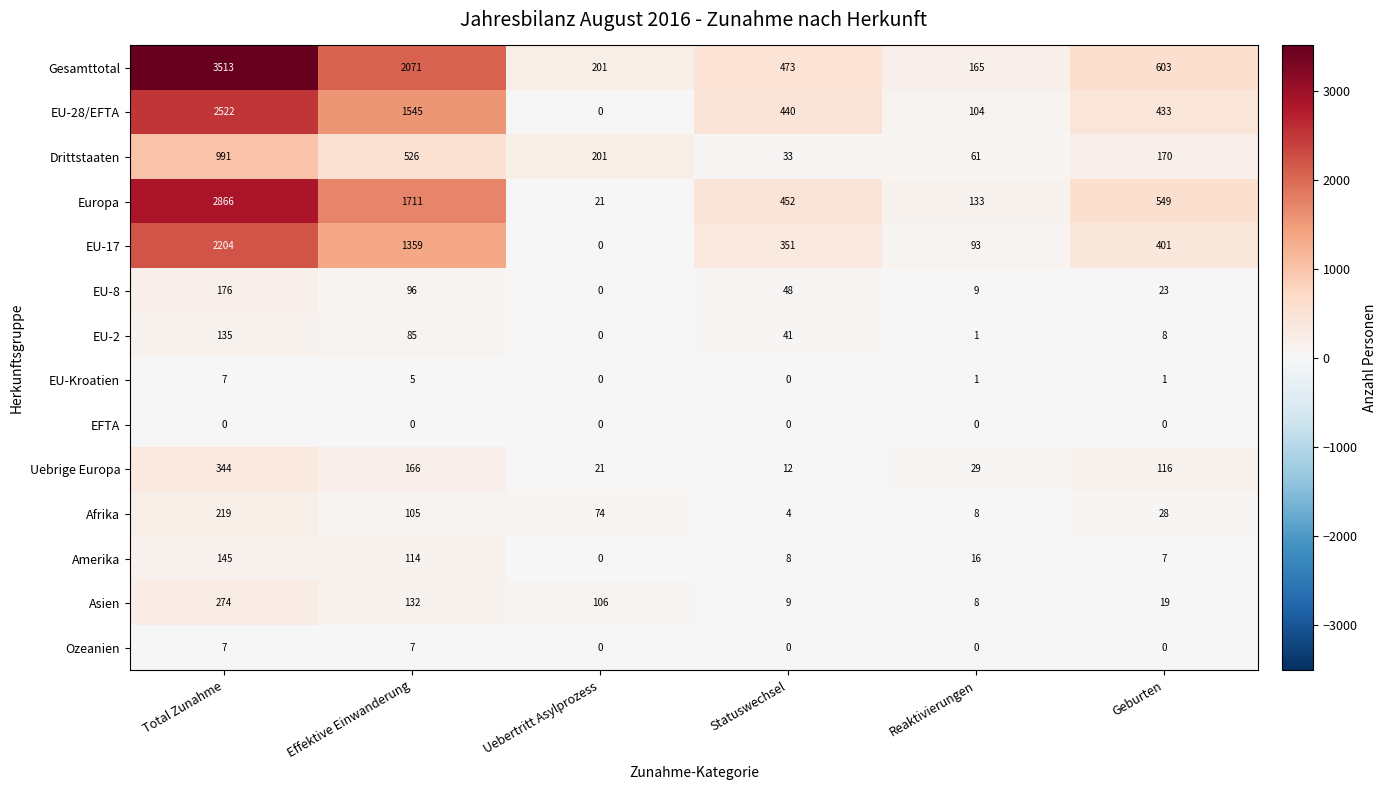

What is the difference between the maximum and minimum values in the EU-28/EFTA series?

2522